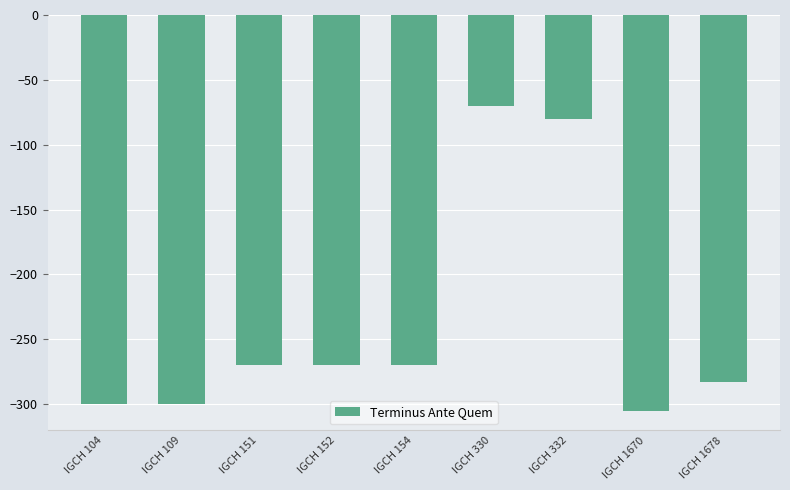

Between IGCH 1678 and IGCH 1670, which is larger?

IGCH 1678